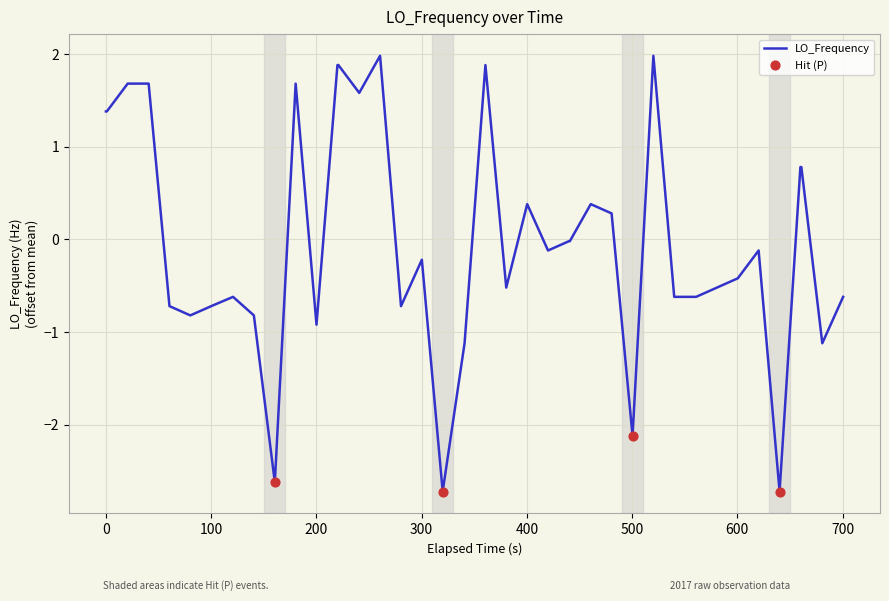

What is the greatest value displayed?

2.0